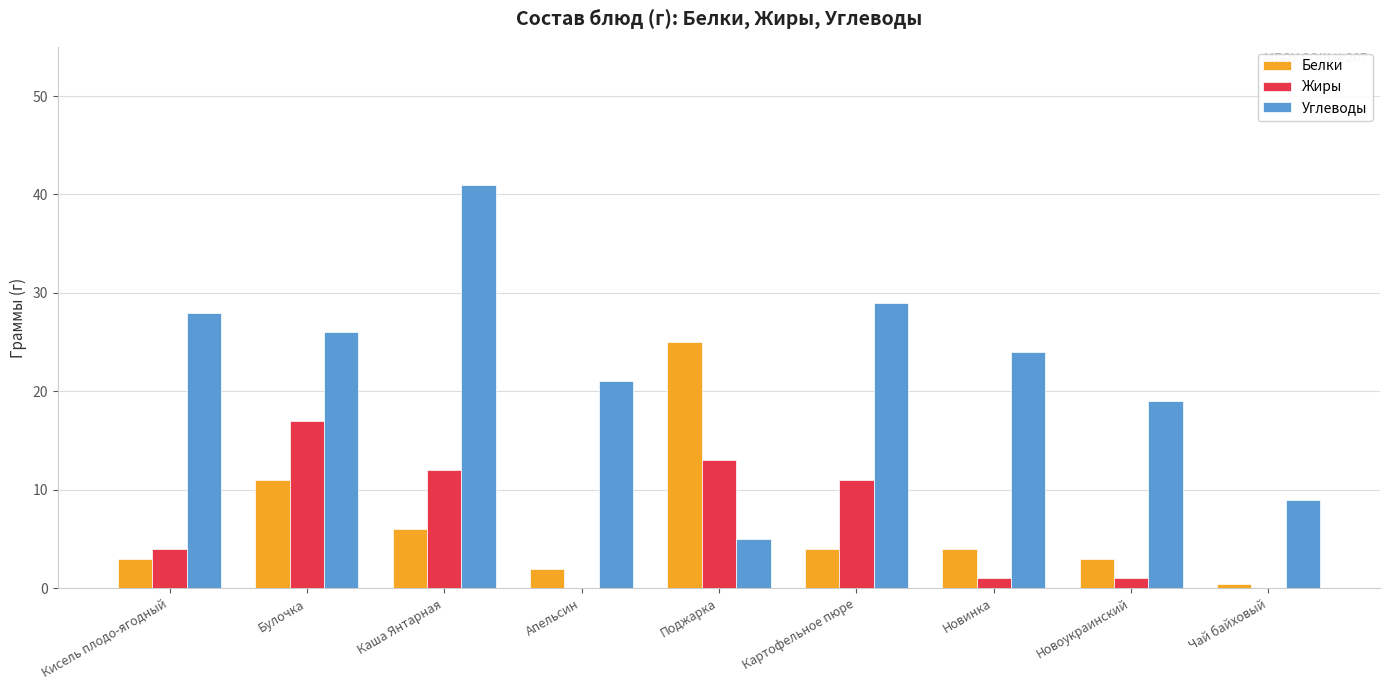

Which series changed the most between Каша Янтарная and Чай байховый?

Углеводы